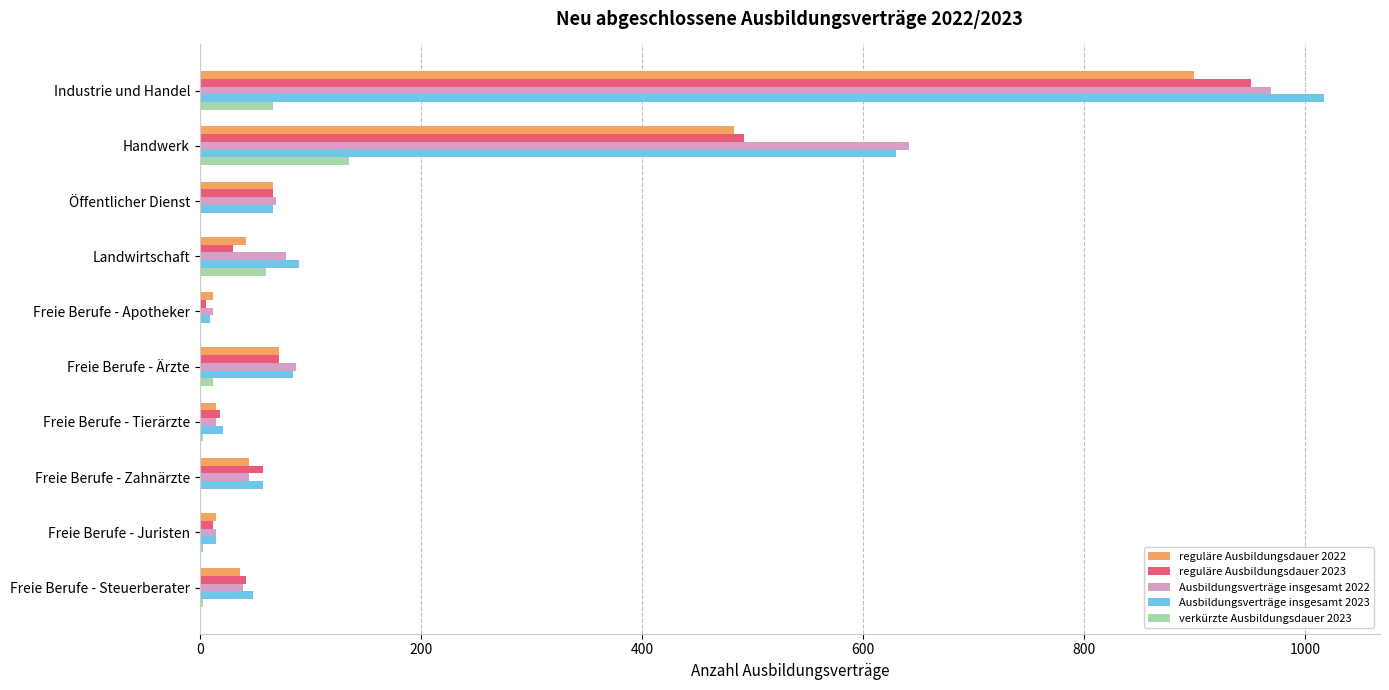

Is the value of Ausbildungsverträge insgesamt 2022 at Industrie und Handel greater than the value of reguläre Ausbildungsdauer 2023 at Handwerk?

Yes